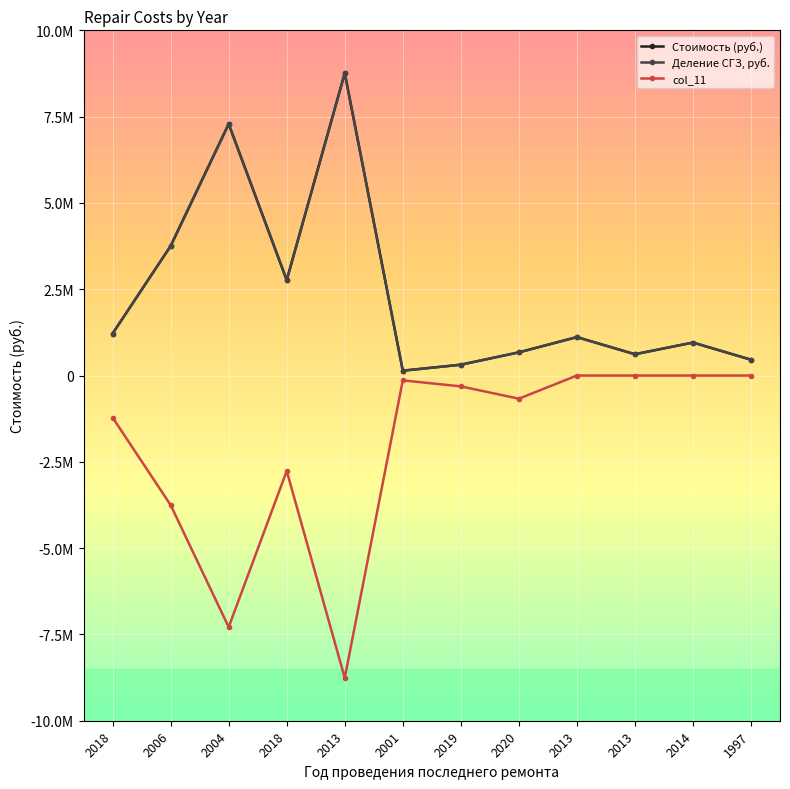

Reading right to left, what are all the values shown in this chart?

Стоимость (руб.): 458200.0	955587.5	617111.8	1113362.5	671402.6	313772.8	139854.3	8760540.0	2764246.8	7287461.9	3753186.0	1216898.8
Деление СГЗ, руб.: 458200.0	955587.5	617111.8	1113362.5	671402.6	313772.8	139854.3	8760540.0	2764246.8	7287461.9	3753186.0	1216898.8
col_11: 0.0	0.0	0.0	0.0	-671402.6	-313772.8	-139854.3	-8760540.0	-2764246.8	-7287461.9	-3753186.0	-1216898.8